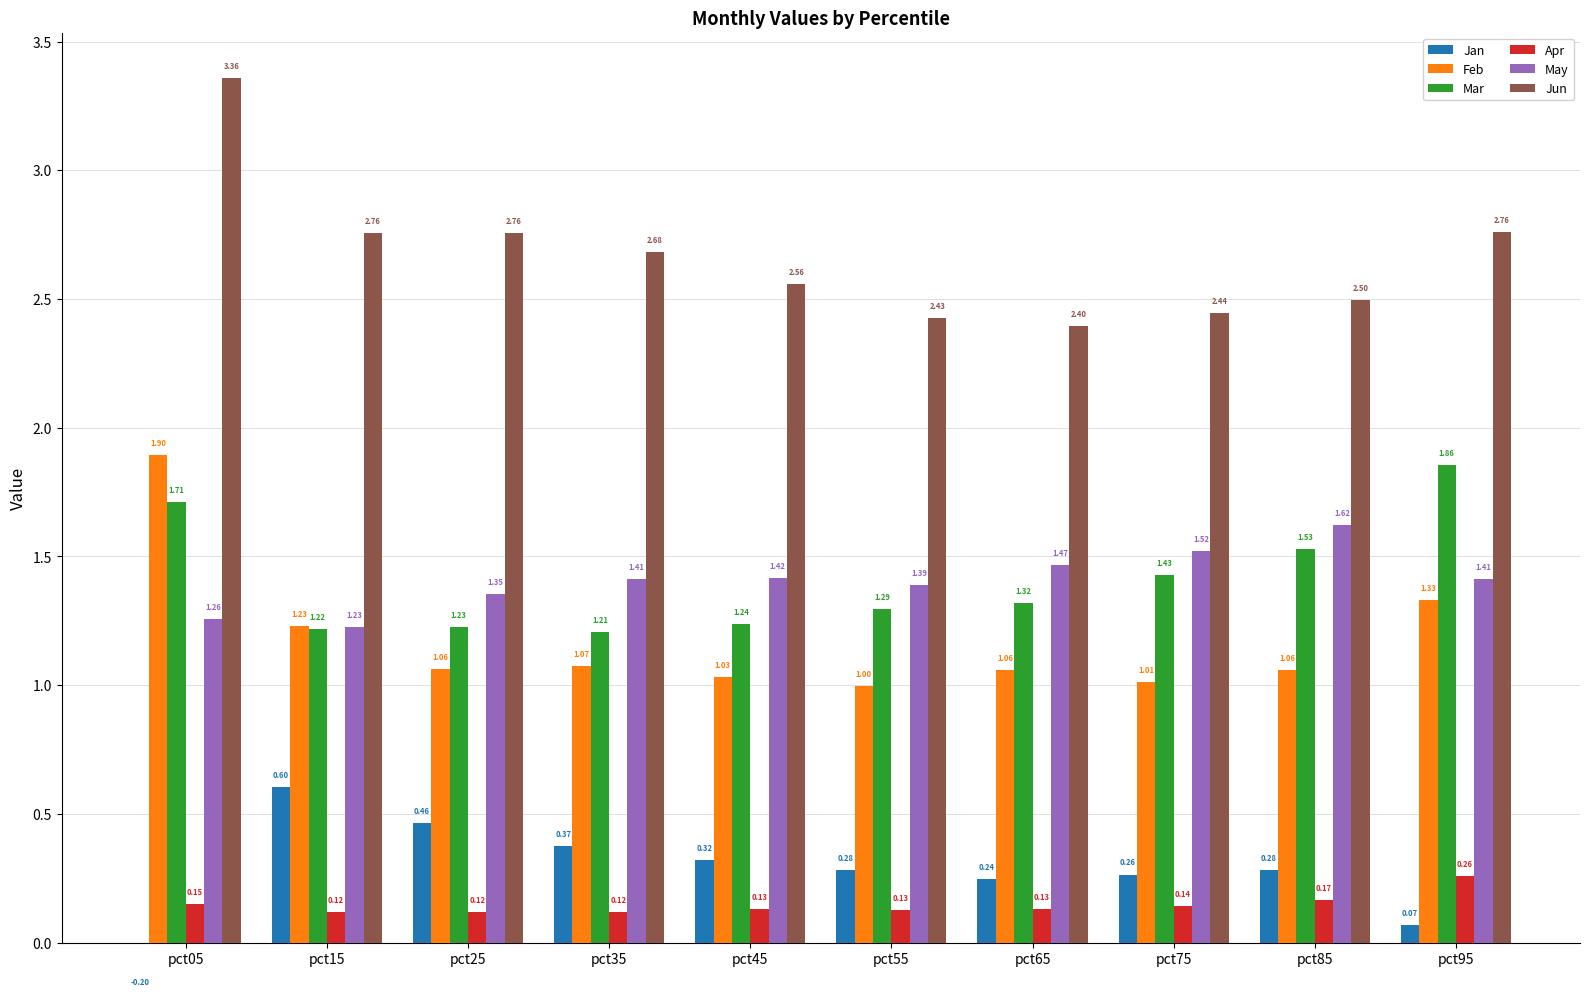

Does the chart contain any negative values?

Yes